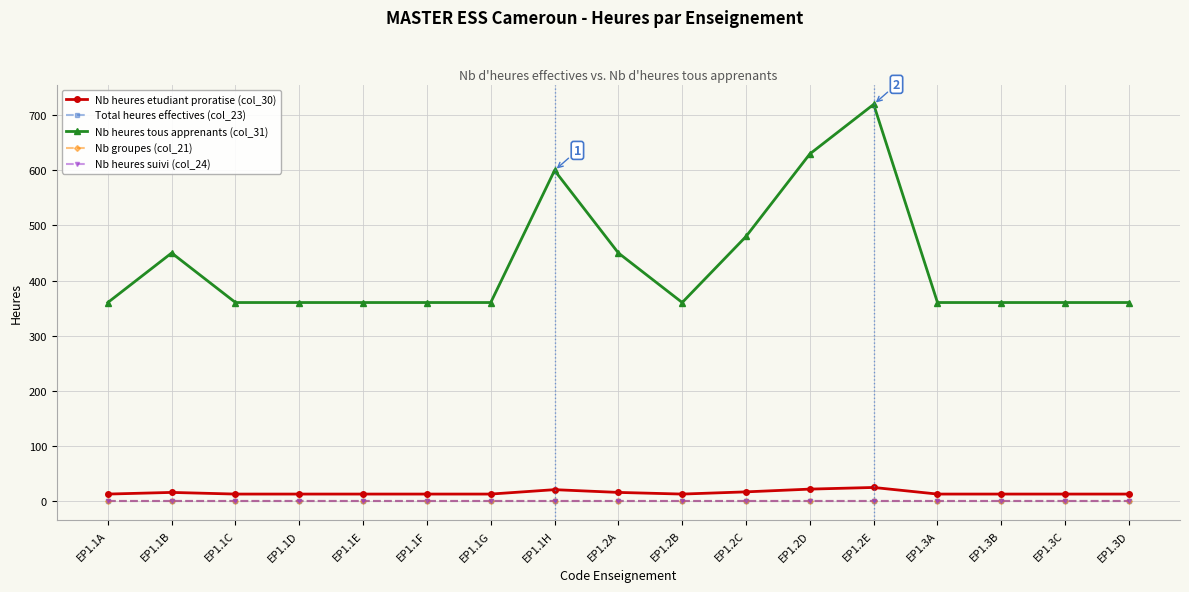

Does the chart display data point markers on the line(s)?

Yes